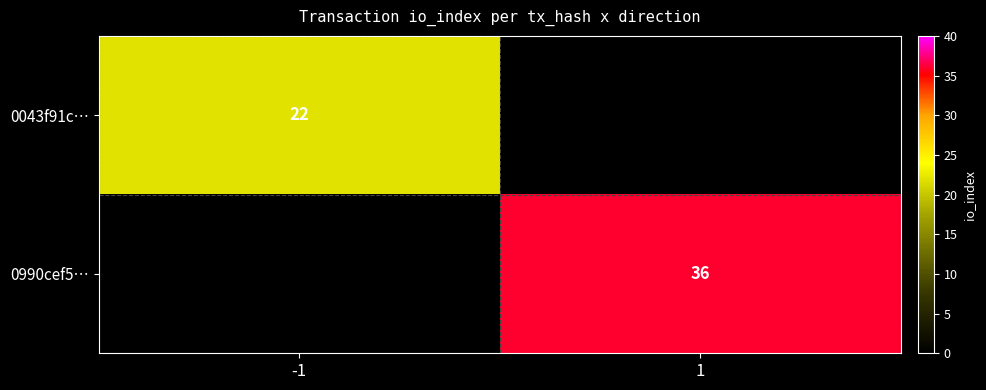

How many series are shown in this chart?

2